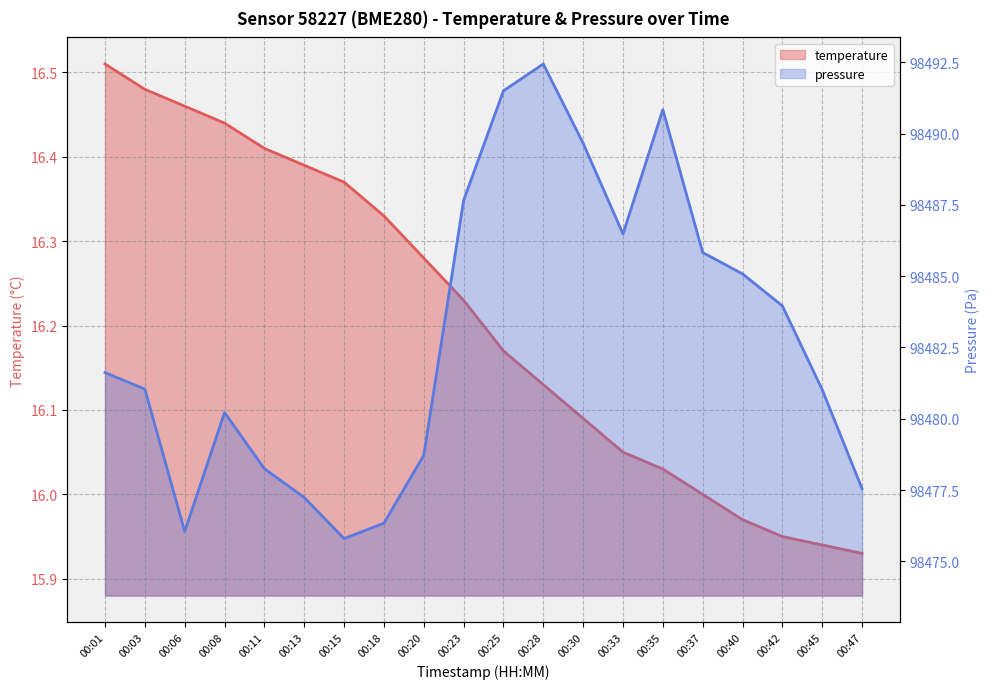

The value of pressure_norm at 00:08 is 167898.7. True or false?

False